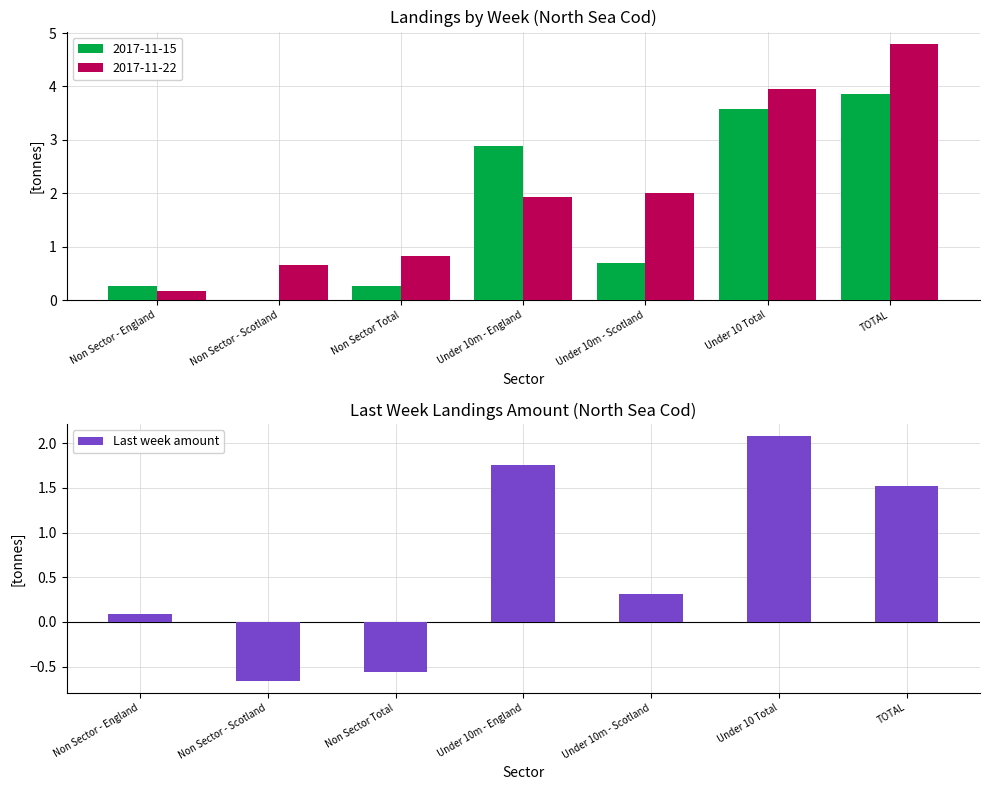

Between Under 10 Total and Under 10m - England, which is larger?

Under 10 Total